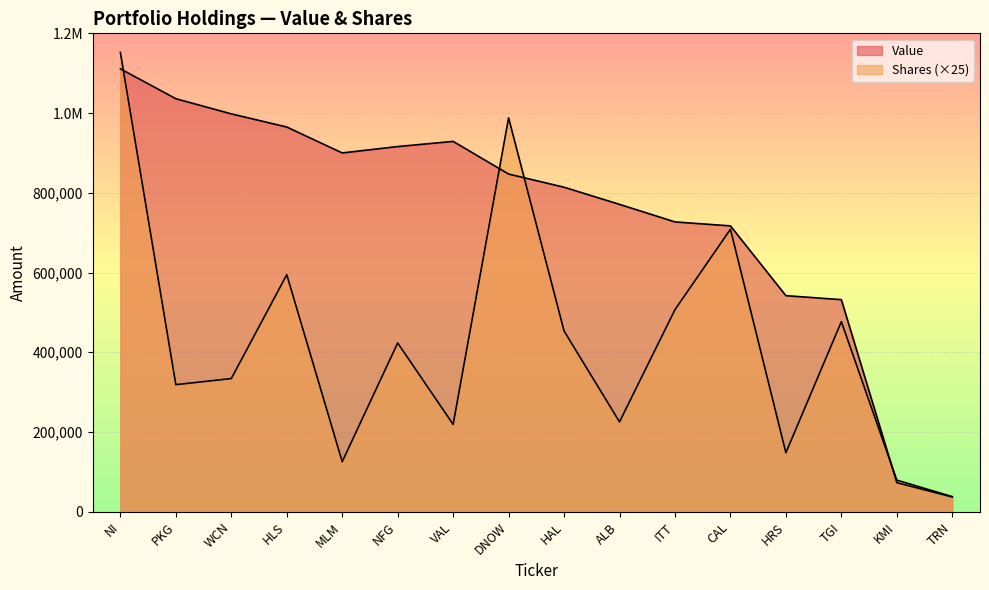

What is the minimum value shown in the chart?

37000